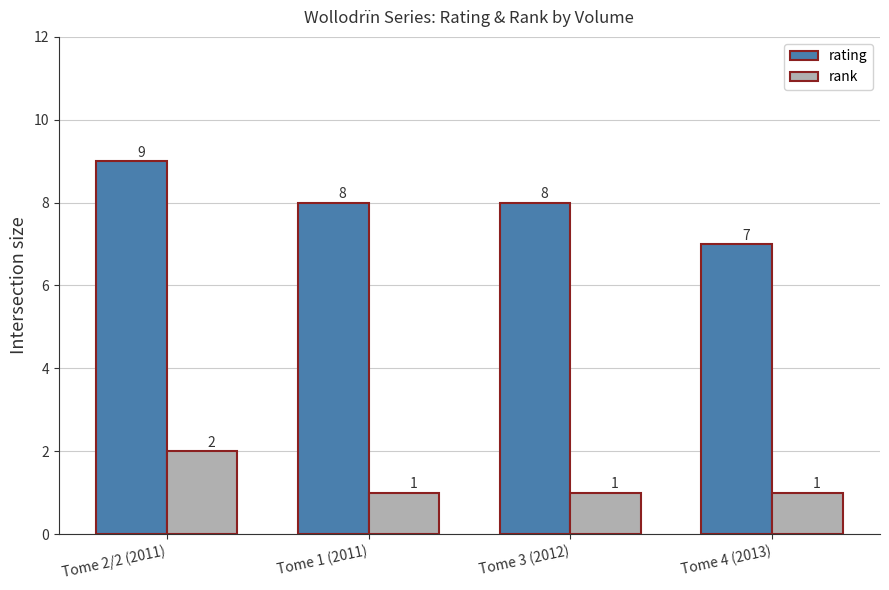

Between Tome 1 (2011) and Tome 4 (2013), which series saw the biggest shift?

rating